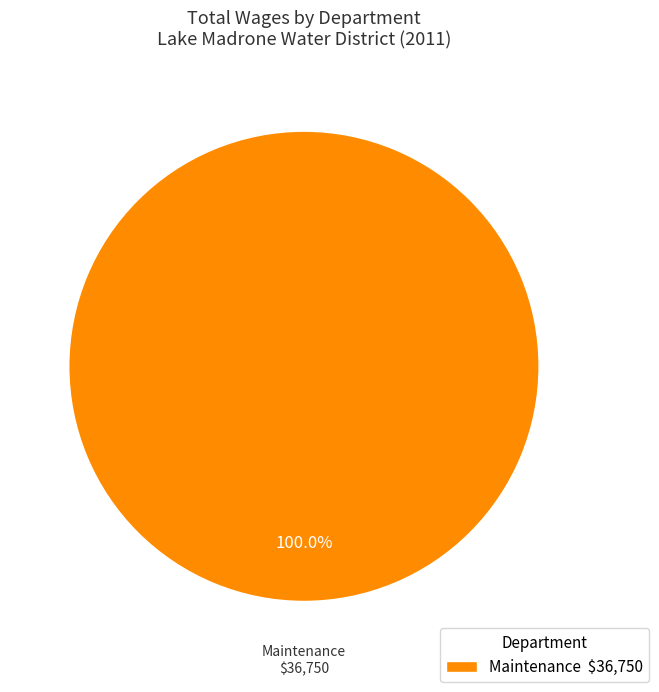

What is the majority slice?

Maintenance